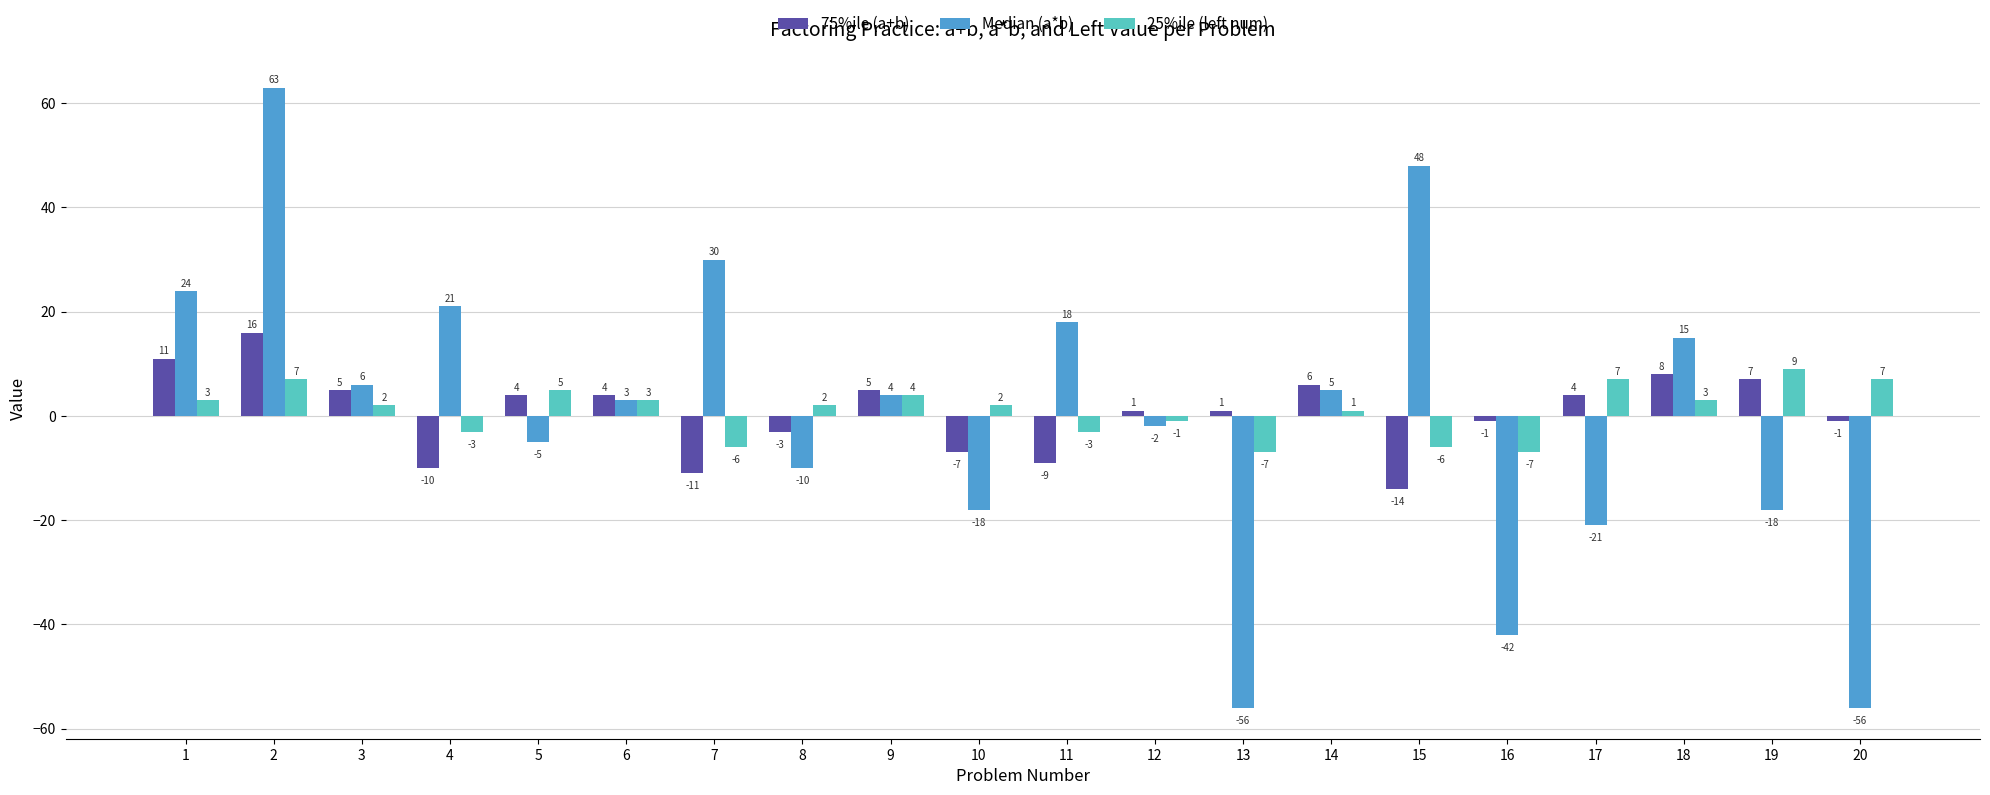

Rank the series by their average value, from lowest to highest.

Median (a*b), 75%ile (a+b), 25%ile (left num)